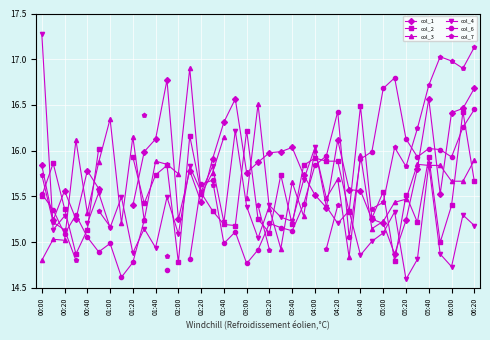

How many positive values does the col_3 series have?

38